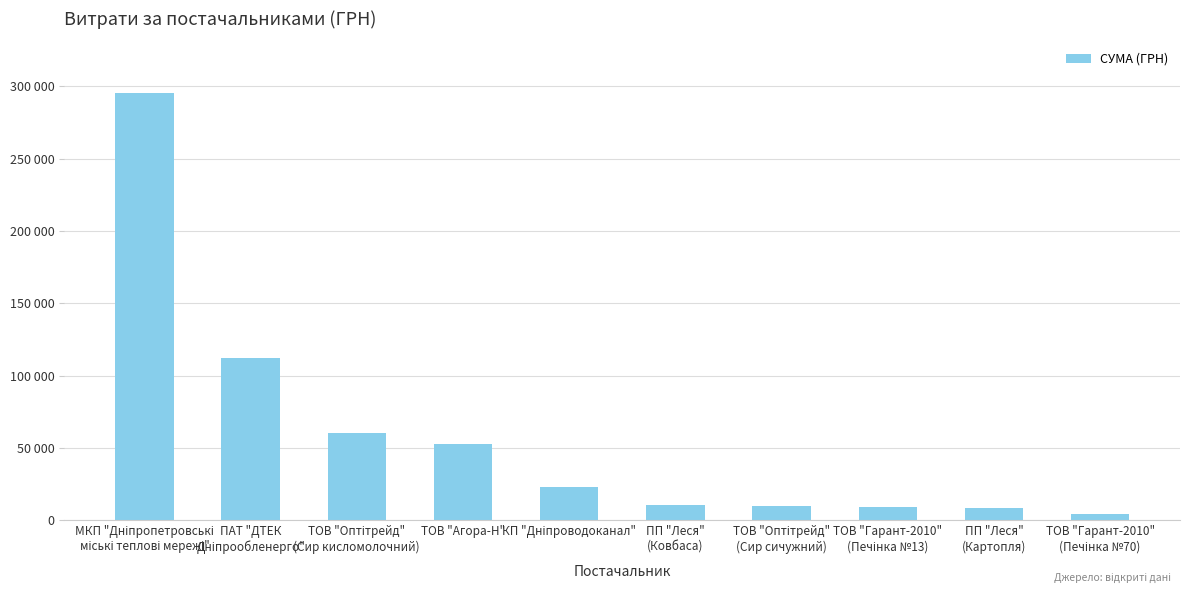

Which category has the lowest value across all series?

ТОВ "Гарант-2010"
(Печінка №70)